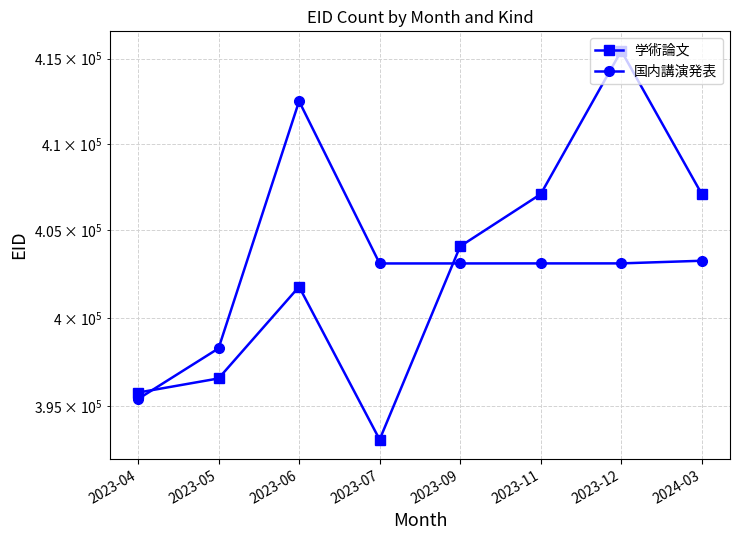

Read the 国内講演発表 value at 2023-07.

403100